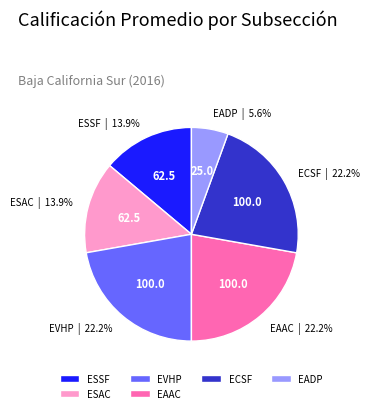

Which has a higher value, ESAC or EAAC?

EAAC